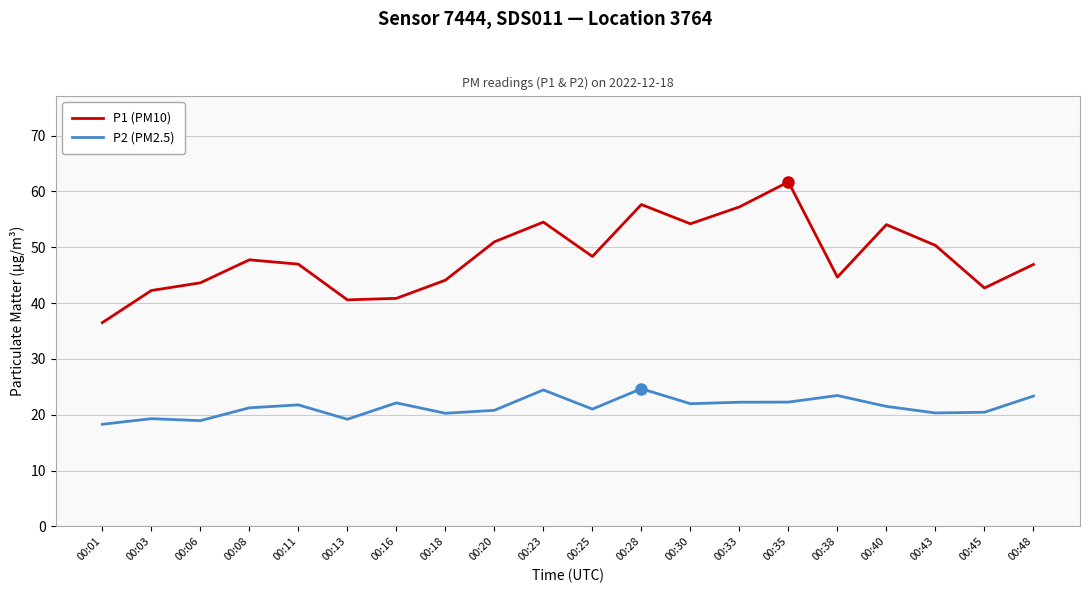

True or false: P2 (PM2.5) and P1 (PM10) cross at least once.

False